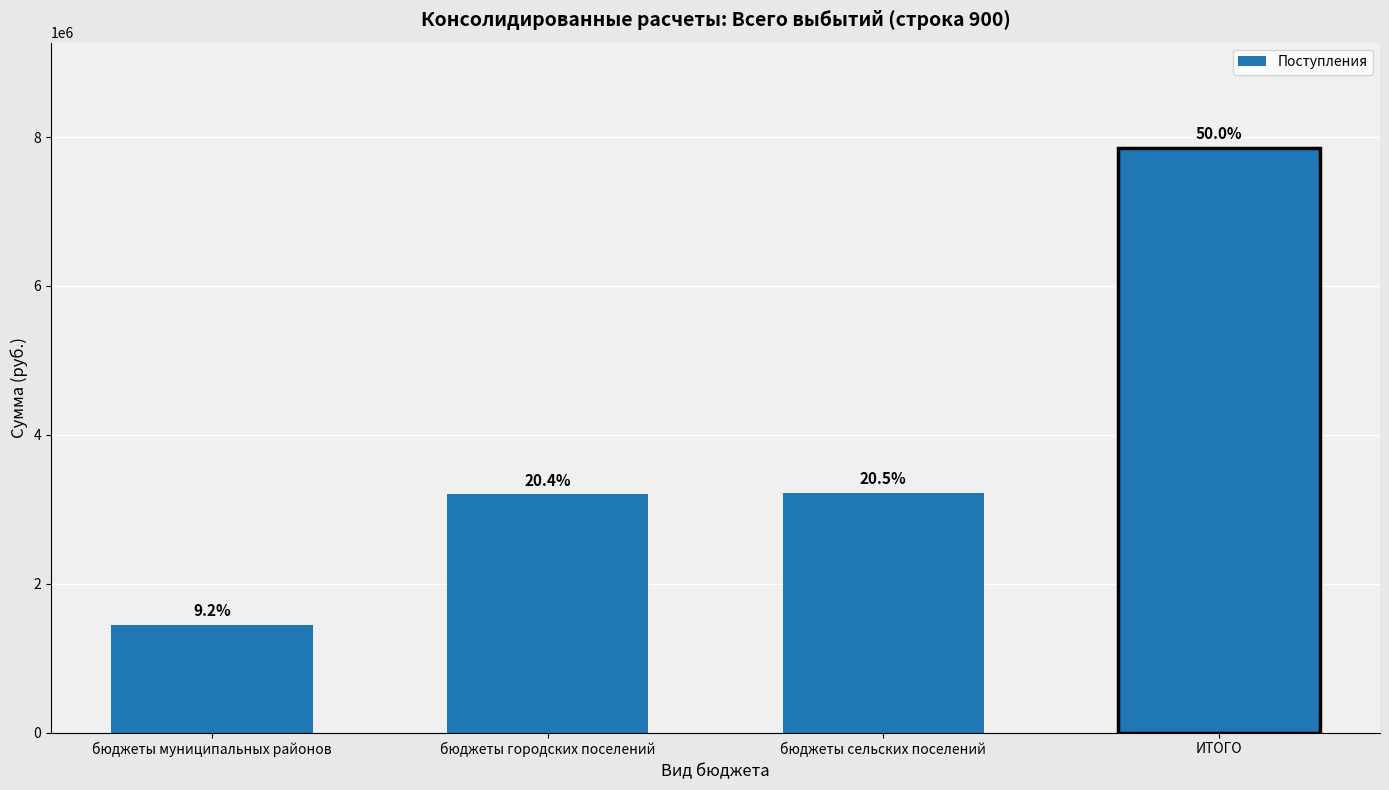

What is the maximum value shown in the chart?

7853651